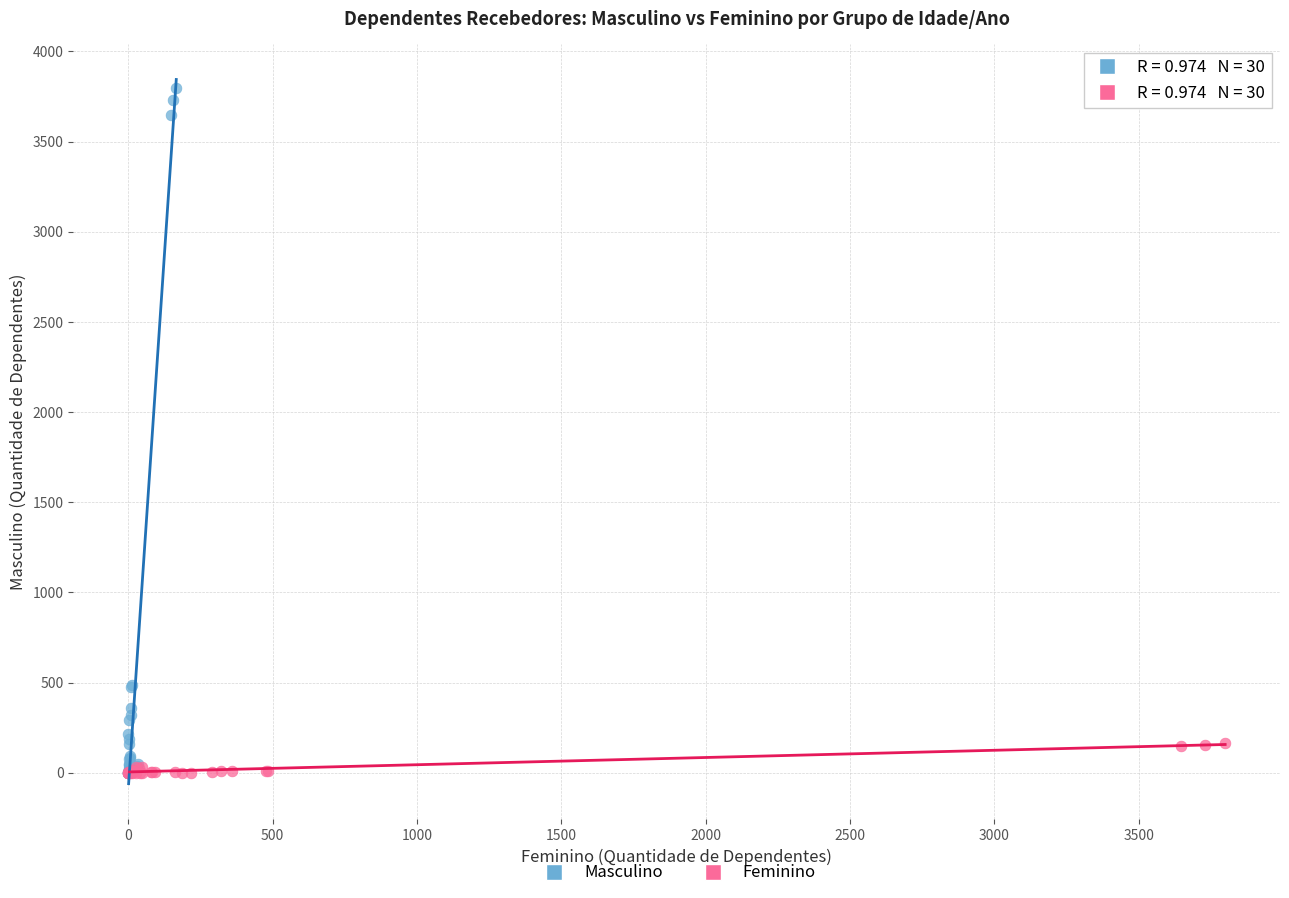

Which series reaches the maximum Y coordinate?

Masculino